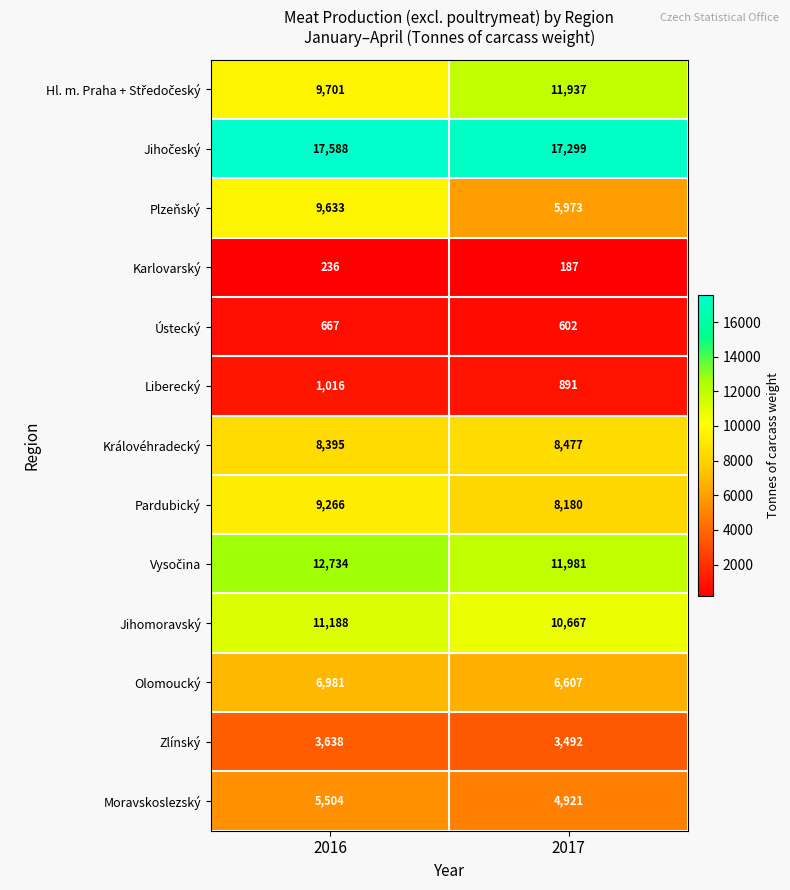

Which series has the largest range (max minus min)?

Plzeňský